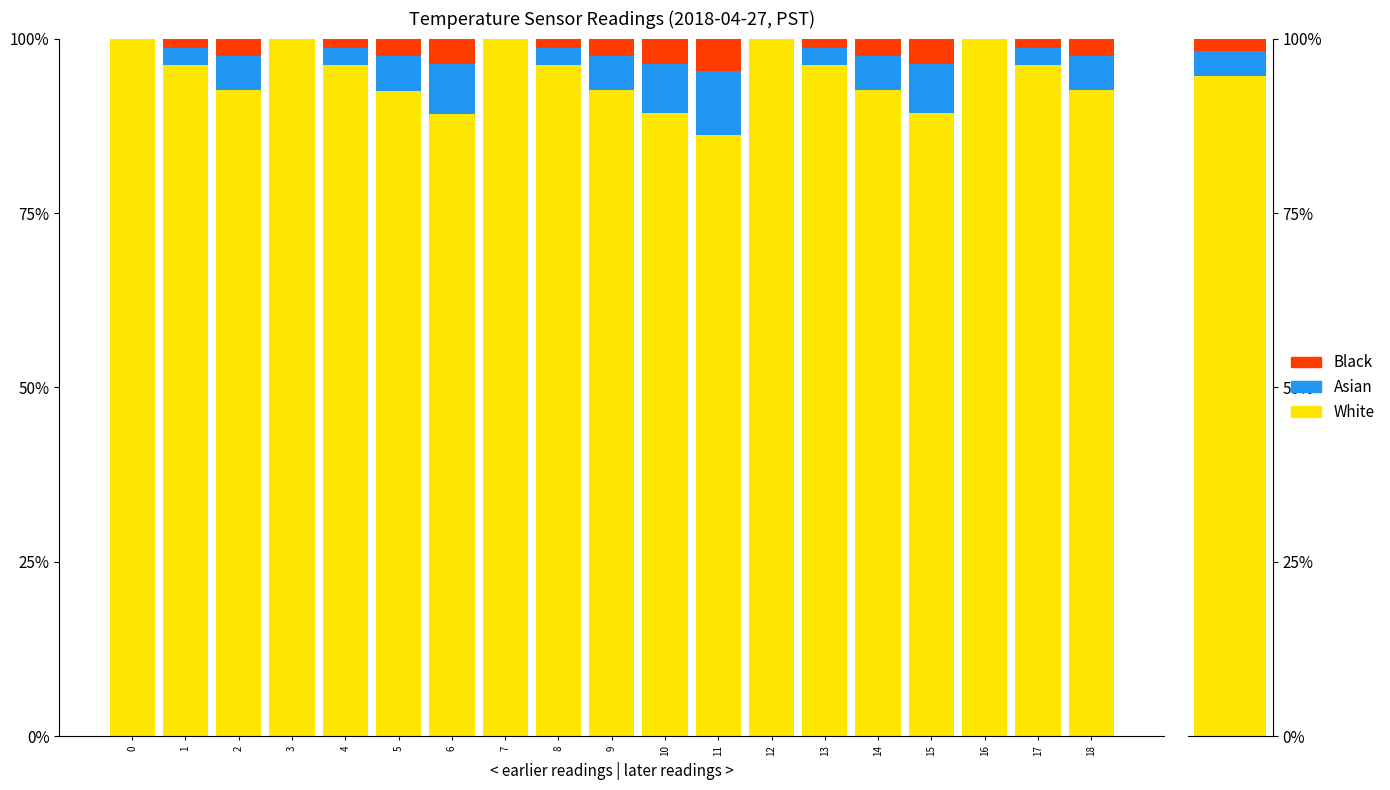

Reading left to right, list all the values displayed in this chart.

White: 0=100.0	1=96.2	2=92.6	3=100.0	4=96.2	5=92.5	6=89.2	7=100.0	8=96.2	9=92.6	10=89.3	11=86.2	12=100.0	13=96.2	14=92.6	15=89.3	16=100.0	17=96.2	18=92.6
Asian: 0=0.0	1=2.5	2=4.9	3=0.0	4=2.5	5=5.0	6=7.1	7=0.0	8=2.5	9=4.9	10=7.1	11=9.2	12=0.0	13=2.5	14=4.9	15=7.1	16=0.0	17=2.5	18=4.9
Black: 0=0.0	1=1.3	2=2.5	3=0.0	4=1.3	5=2.5	6=3.6	7=0.0	8=1.3	9=2.5	10=3.6	11=4.7	12=0.0	13=1.3	14=2.5	15=3.6	16=0.0	17=1.3	18=2.5